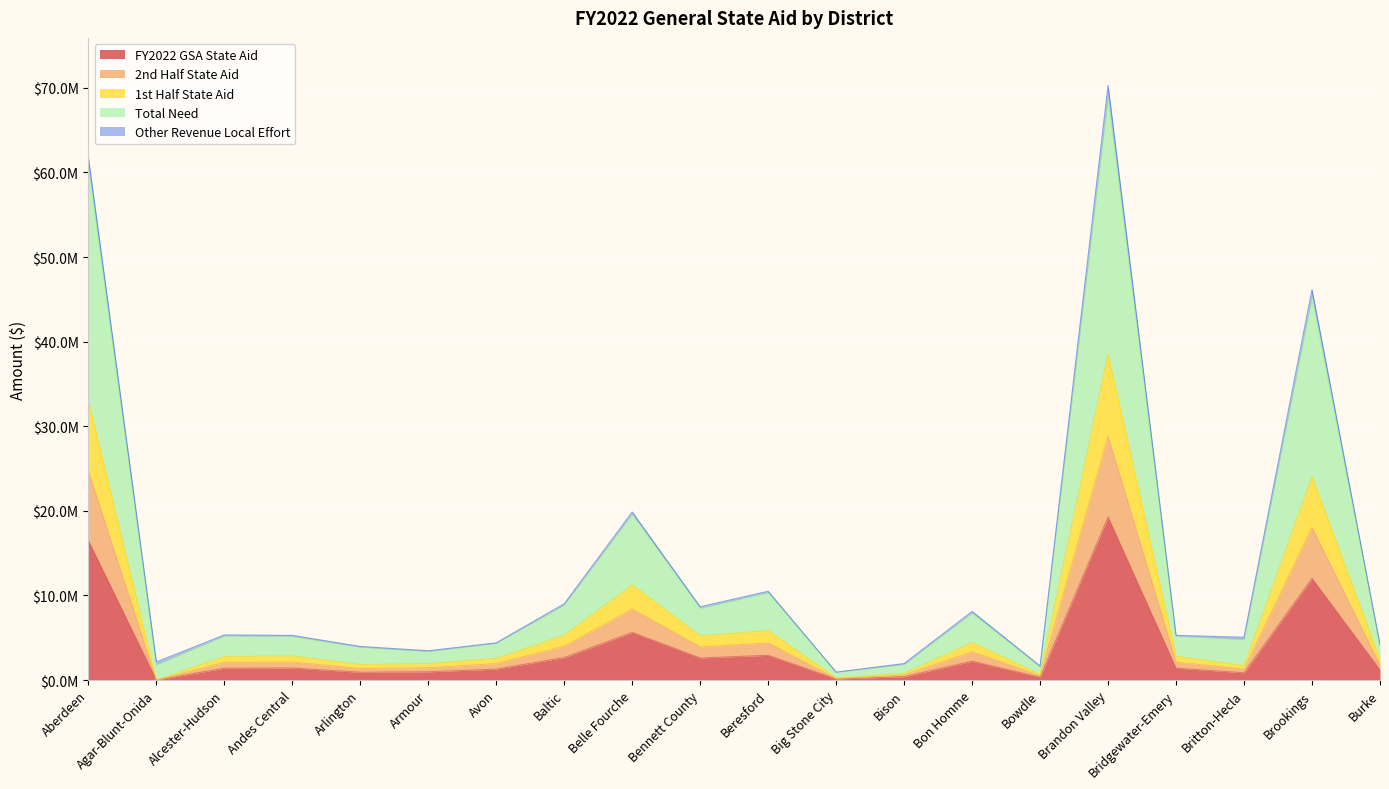

True or false: 2nd Half State Aid and FY2022 GSA State Aid intersect in this chart.

False